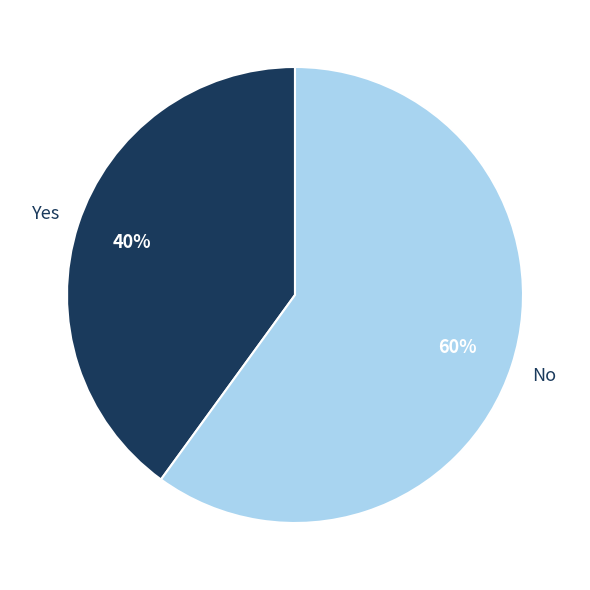

Does any single category account for the majority?

Yes